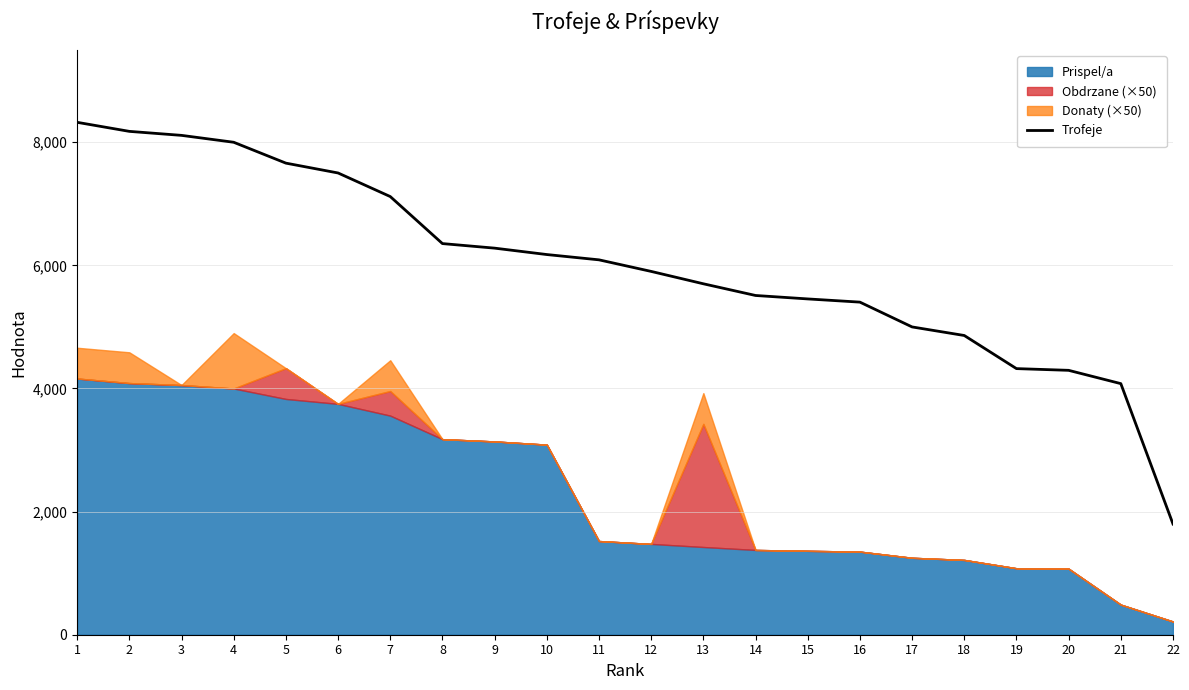

What is the difference between the second highest and minimum values?

6379